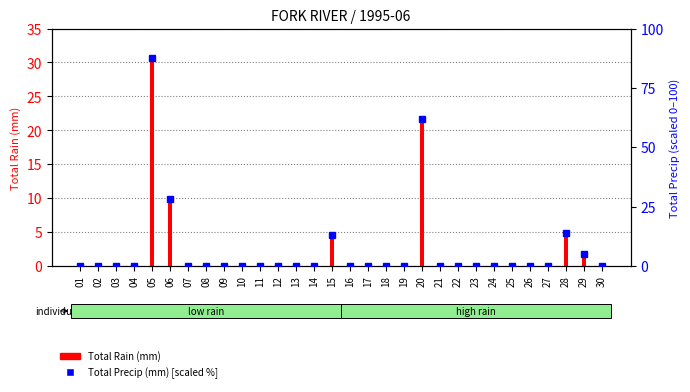

Reading left to right, extract all data points from this chart.

Total Rain (mm): 0.0	0.0	0.0	0.0	30.6	9.8	0.0	0.0	0.0	0.0	0.0	0.0	0.0	0.0	4.6	0.0	0.0	0.0	0.0	21.6	0.0	0.0	0.0	0.0	0.0	0.0	0.0	4.8	1.7	0.0
Total Precip (mm) [scaled %]: 0.0	0.0	0.0	0.0	87.4	28.0	0.0	0.0	0.0	0.0	0.0	0.0	0.0	0.0	13.1	0.0	0.0	0.0	0.0	61.7	0.0	0.0	0.0	0.0	0.0	0.0	0.0	13.7	4.9	0.0